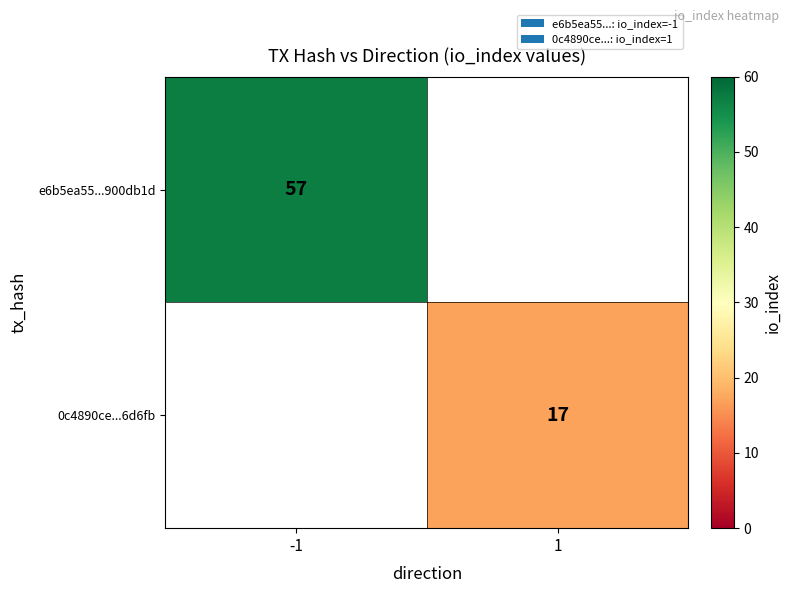

True or false: e6b5ea55...900db1d has a value of 24 at -1.

False